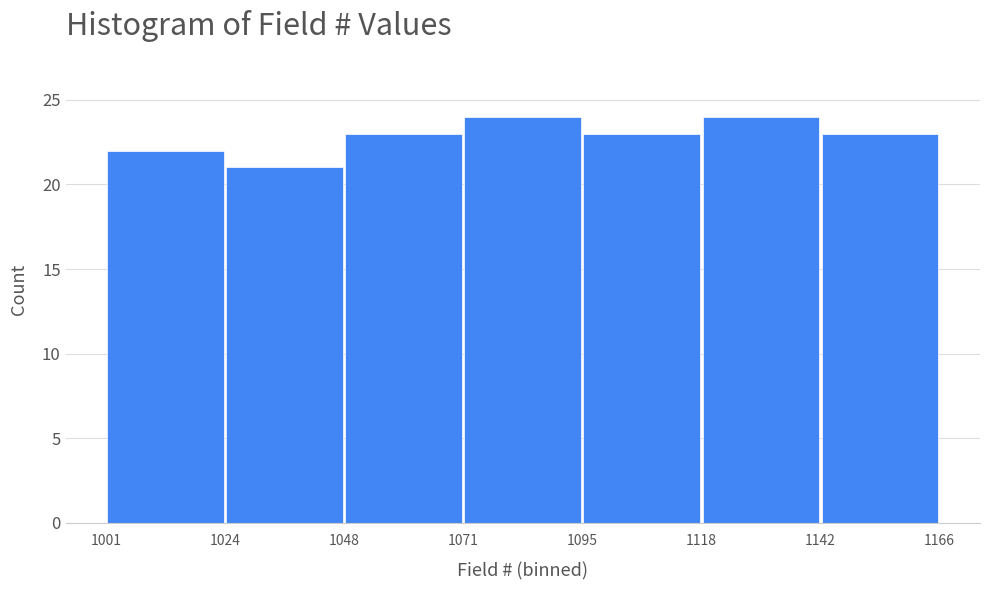

Reading left to right, transcribe this chart: for each bar, give the range it covers on the x-axis and its height. The values are not printed on the chart, so give them approximately, as read against the axis.

1001 to 1024: 22
1024 to 1048: 21
1048 to 1071: 23
1071 to 1095: 24
1095 to 1118: 23
1118 to 1142: 24
1142 to 1166: 23